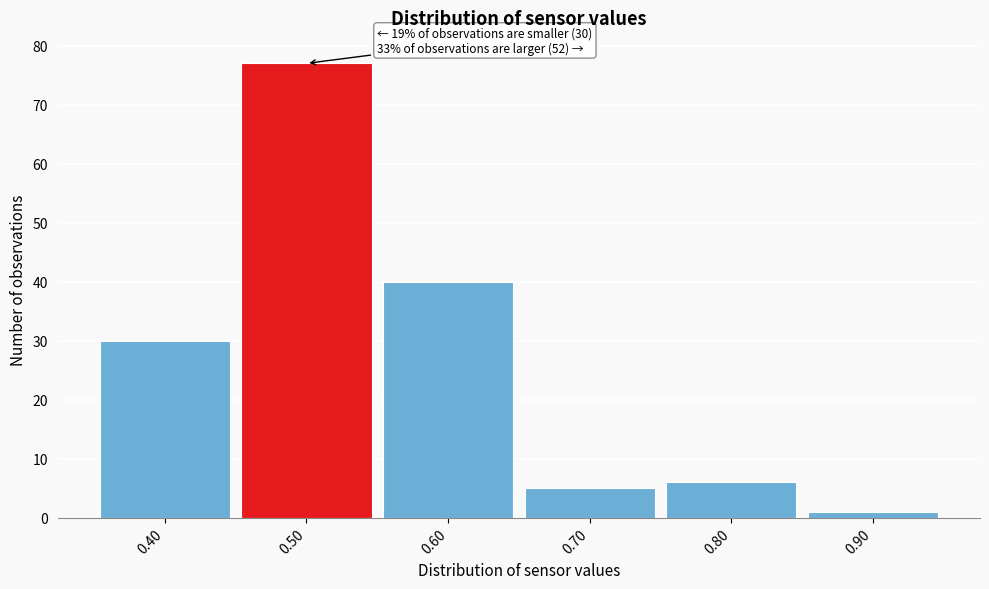

Which range on the x-axis has the tallest bar?

0.45 to 0.55